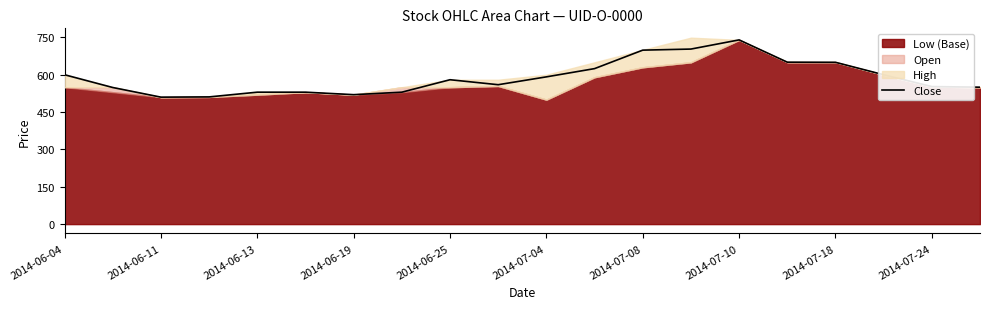

What is the lowest value of the Close series?

510.0